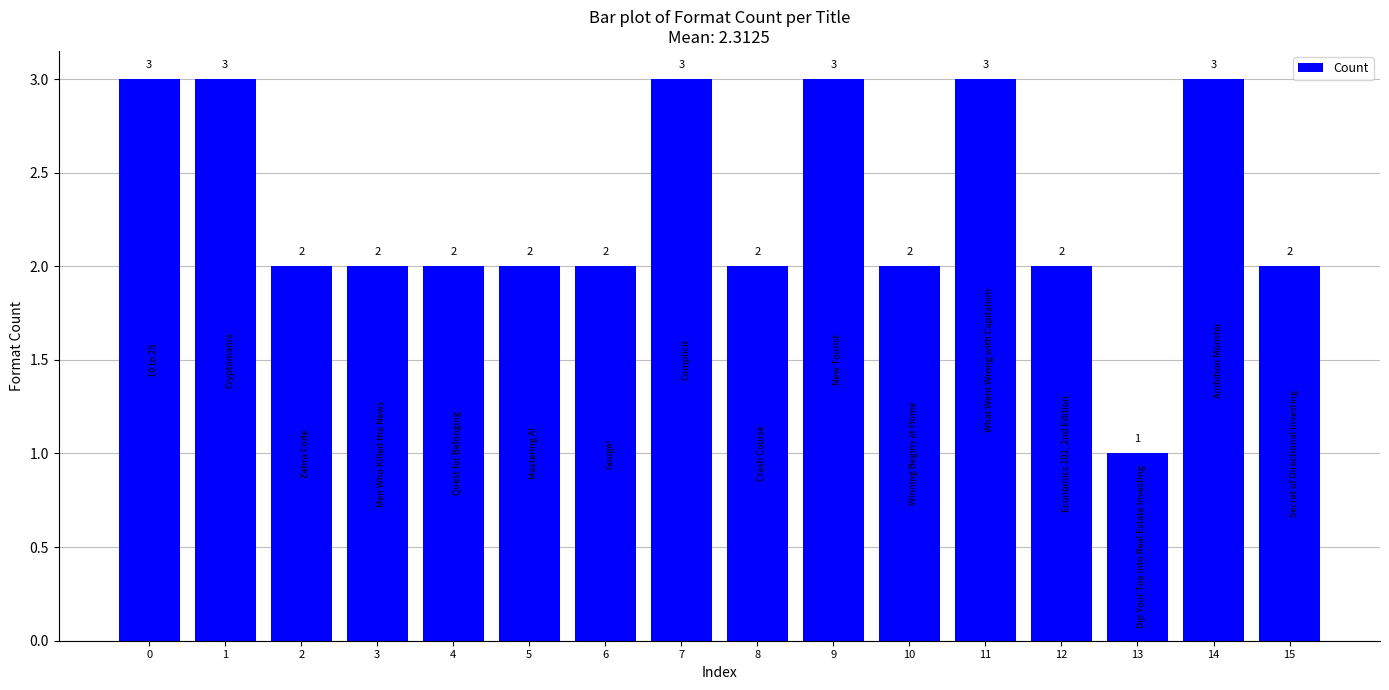

Reading left to right, what are all the values shown in this chart?

0=3	1=3	2=2	3=2	4=2	5=2	6=2	7=3	8=2	9=3	10=2	11=3	12=2	13=1	14=3	15=2